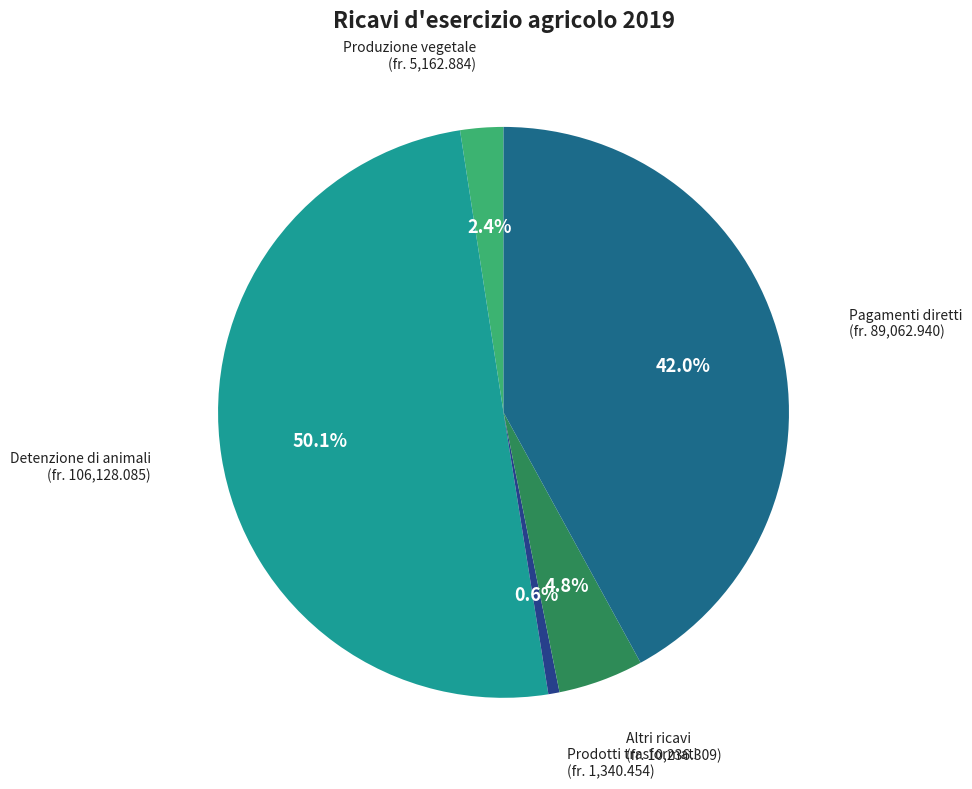

What is the ratio of the value at Produzione vegetale to the value at Prodotti trasformati?

3.9